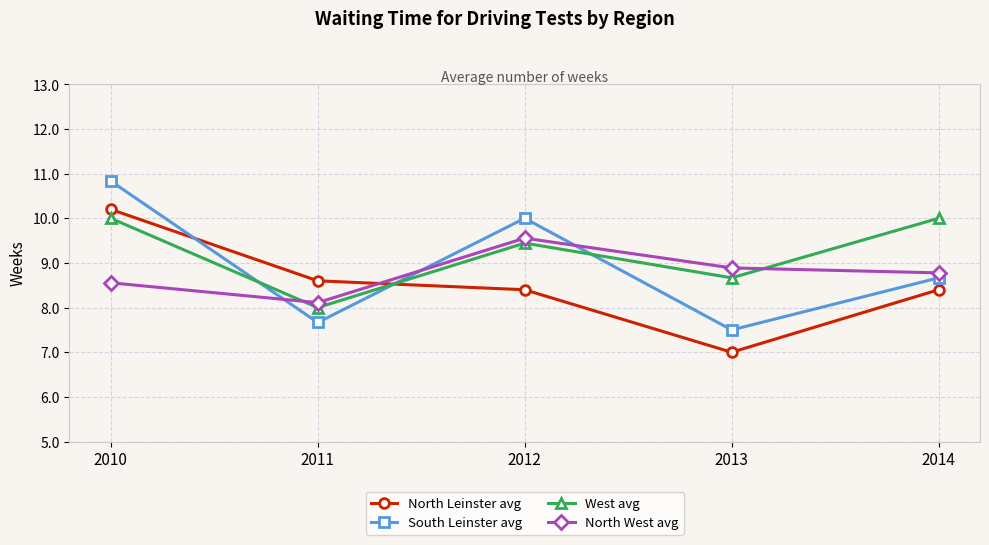

Is this an area chart (filled region under the line)?

No